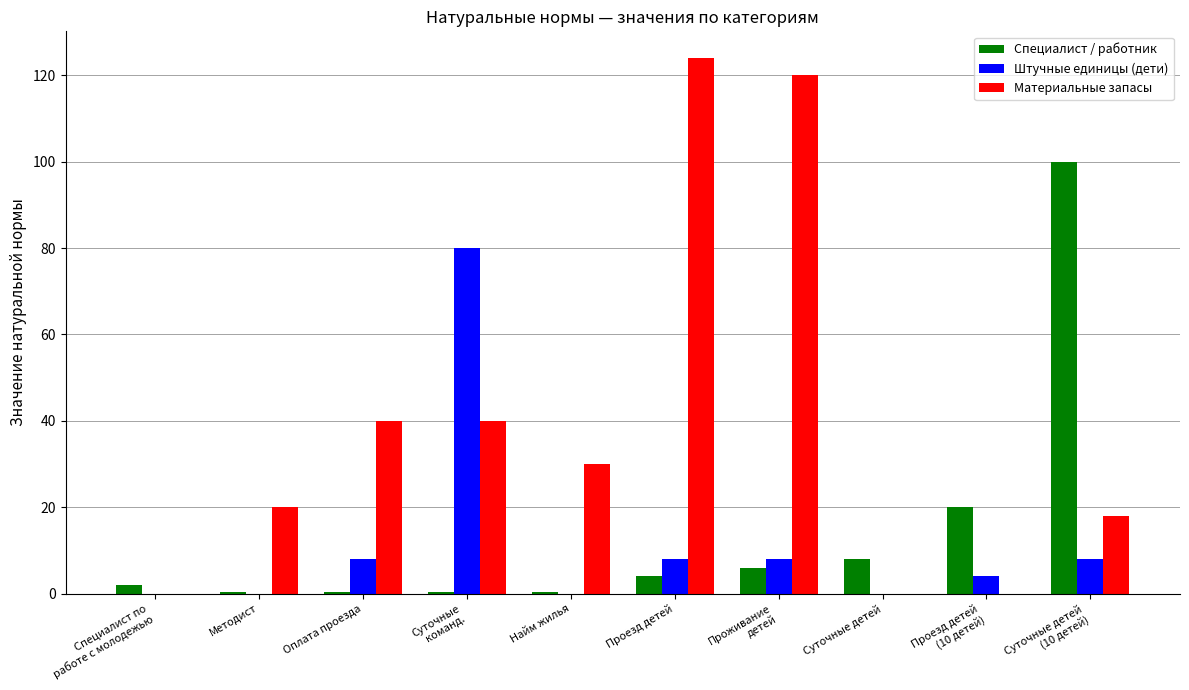

What is the difference between the Штучные единицы (дети) values at Специалист по
работе с молодежью and Проезд детей?

8.0